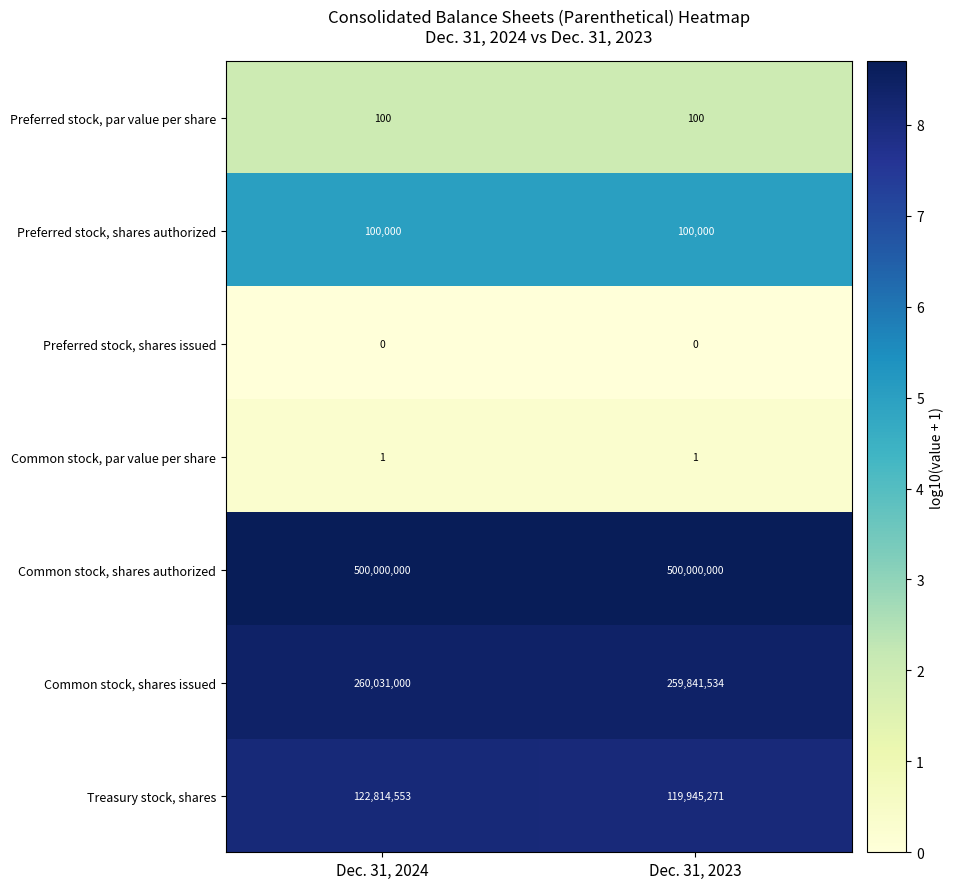

List the series in order of their peak value, lowest first.

Preferred stock, shares issued, Common stock, par value per share, Preferred stock, par value per share, Preferred stock, shares authorized, Treasury stock, shares, Common stock, shares issued, Common stock, shares authorized